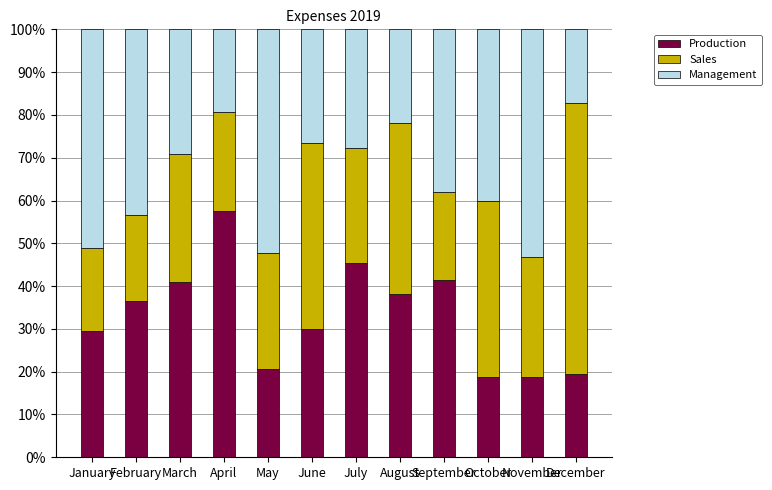

The value of Production at December is 33.8. True or false?

False